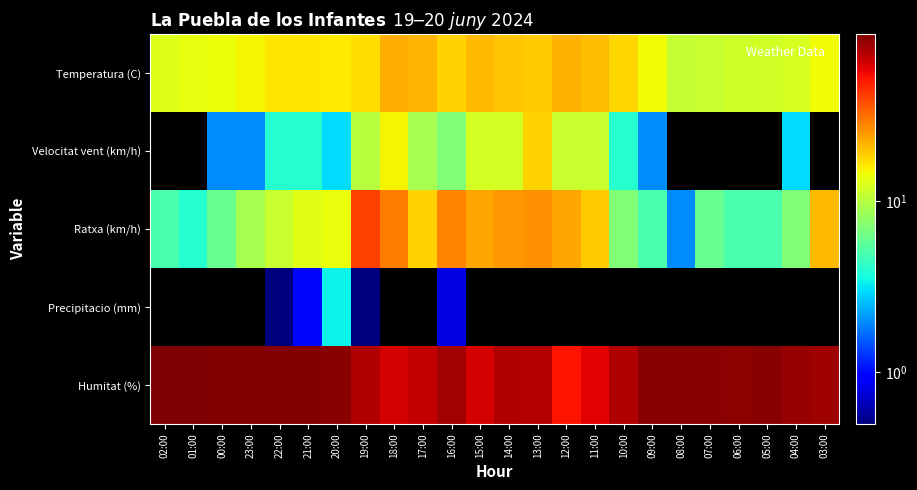

Reading left to right, transcribe all the data shown in this chart.

Temperatura (C): 02:00=12.7	01:00=13.5	00:00=14.3	23:00=15.1	22:00=16.2	21:00=16.3	20:00=15.9	19:00=17.0	18:00=22.1	17:00=21.2	16:00=18.2	15:00=21.1	14:00=19.6	13:00=18.9	12:00=21.8	11:00=20.4	10:00=17.6	09:00=14.4	08:00=10.9	07:00=11.0	06:00=11.6	05:00=11.8	04:00=12.3	03:00=14.4
Velocitat vent (km/h): 02:00=0.0	01:00=0.0	00:00=2.0	23:00=2.0	22:00=4.0	21:00=4.0	20:00=3.0	19:00=10.0	18:00=15.0	17:00=9.0	16:00=7.0	15:00=12.0	14:00=12.0	13:00=18.0	12:00=11.0	11:00=11.0	10:00=4.0	09:00=2.0	08:00=0.0	07:00=0.0	06:00=0.0	05:00=0.0	04:00=3.0	03:00=0.0
Ratxa (km/h): 02:00=5.0	01:00=4.0	00:00=6.0	23:00=9.0	22:00=11.0	21:00=13.0	20:00=14.0	19:00=41.0	18:00=29.0	17:00=18.0	16:00=28.0	15:00=23.0	14:00=25.0	13:00=26.0	12:00=23.0	11:00=19.0	10:00=7.0	09:00=5.0	08:00=2.0	07:00=6.0	06:00=5.0	05:00=5.0	04:00=7.0	03:00=21.0
Precipitacio (mm): 02:00=0.0	01:00=0.0	00:00=0.0	23:00=0.0	22:00=0.2	21:00=1.0	20:00=3.4	19:00=0.2	18:00=0.0	17:00=0.0	16:00=0.8	15:00=0.0	14:00=0.0	13:00=0.0	12:00=0.0	11:00=0.0	10:00=0.0	09:00=0.0	08:00=0.0	07:00=0.0	06:00=0.0	05:00=0.0	04:00=0.0	03:00=0.0
Humitat (%): 02:00=94.0	01:00=93.0	00:00=92.0	23:00=91.0	22:00=92.0	21:00=91.0	20:00=89.0	19:00=75.0	18:00=63.0	17:00=68.0	16:00=79.0	15:00=63.0	14:00=74.0	13:00=73.0	12:00=52.0	11:00=59.0	10:00=75.0	09:00=89.0	08:00=90.0	07:00=89.0	06:00=88.0	05:00=89.0	04:00=84.0	03:00=80.0